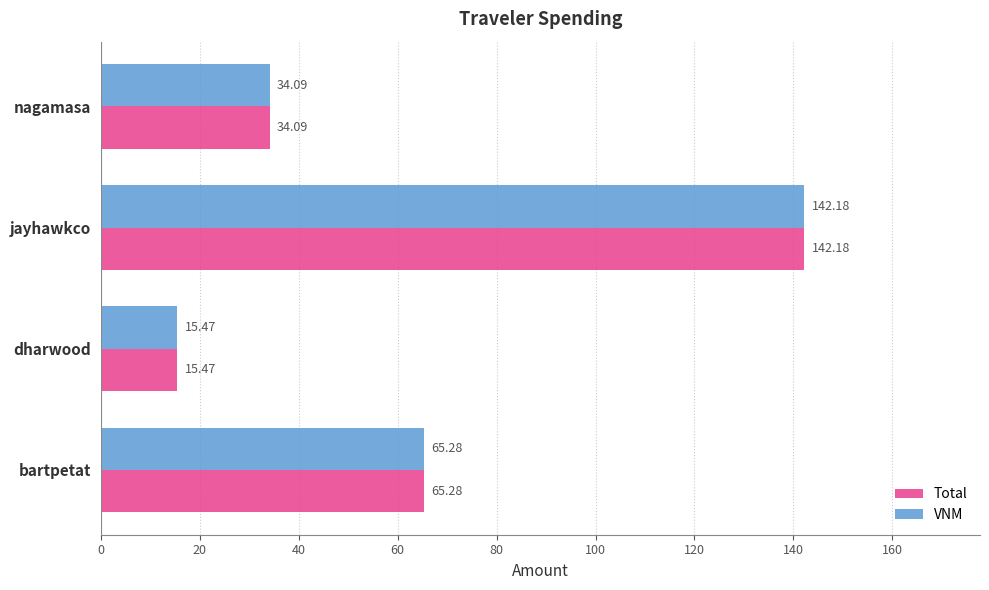

Where is Total nearest to the value 78?

bartpetat